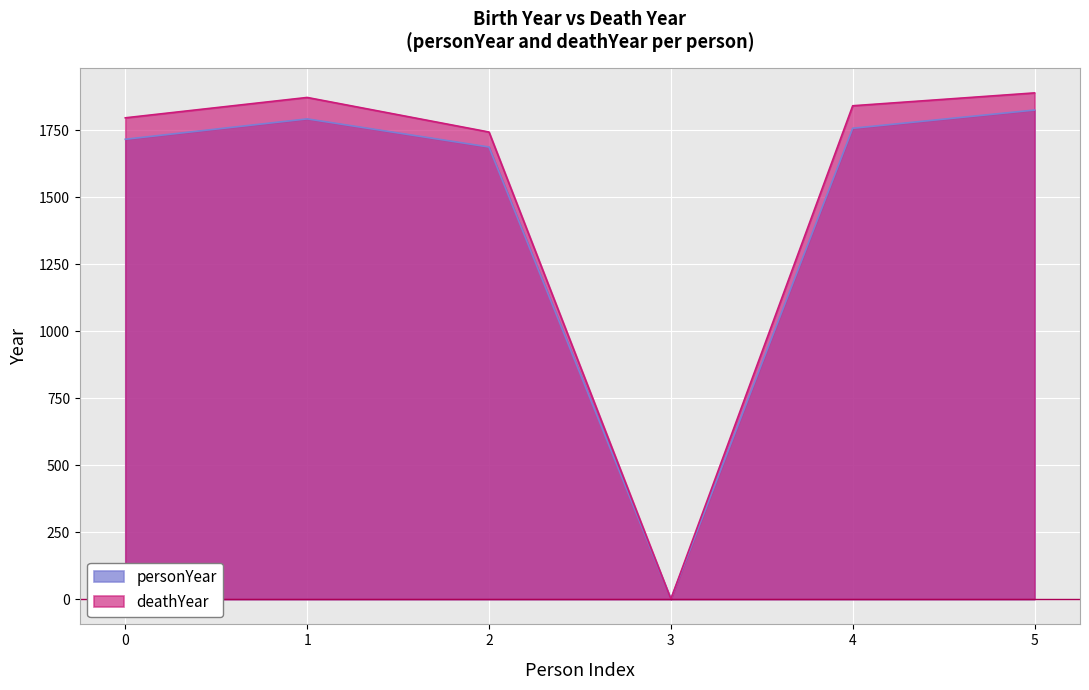

What is the value of the personYear point at the 1st from the left?

1716